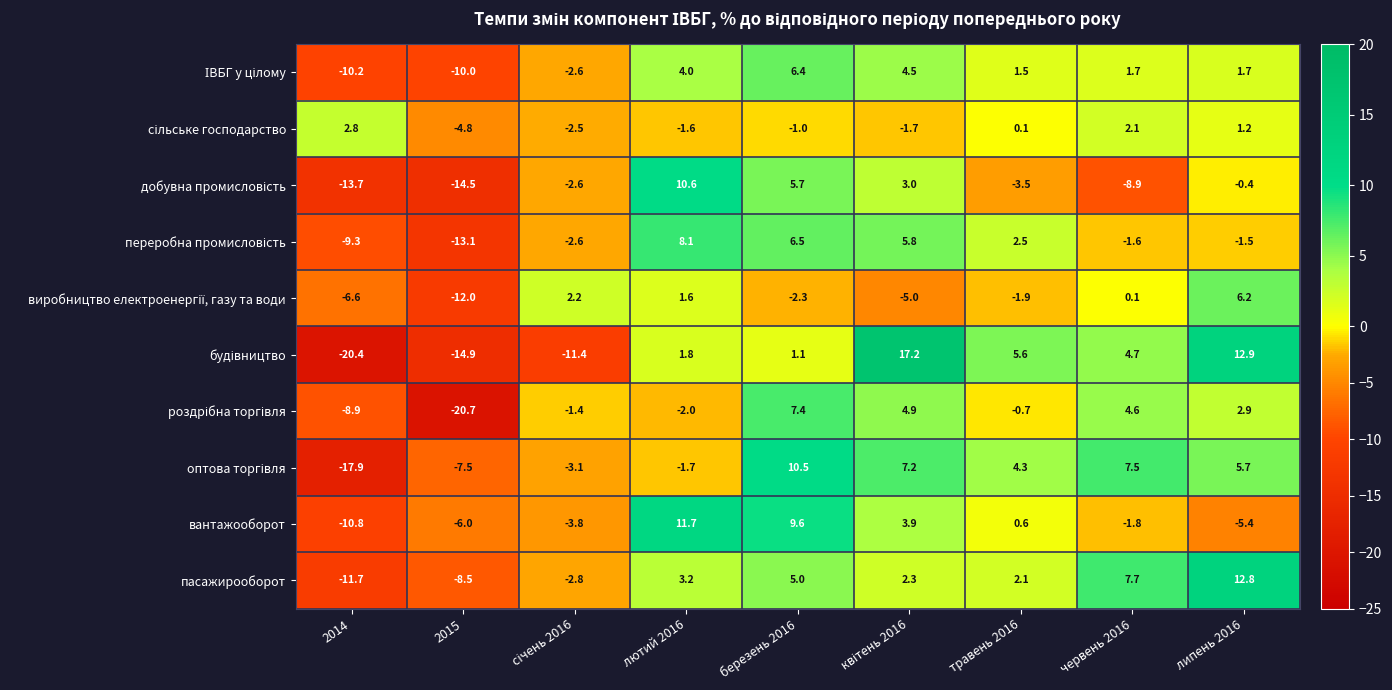

The вантажооборот series shows 15.2 at березень 2016. True or false?

False